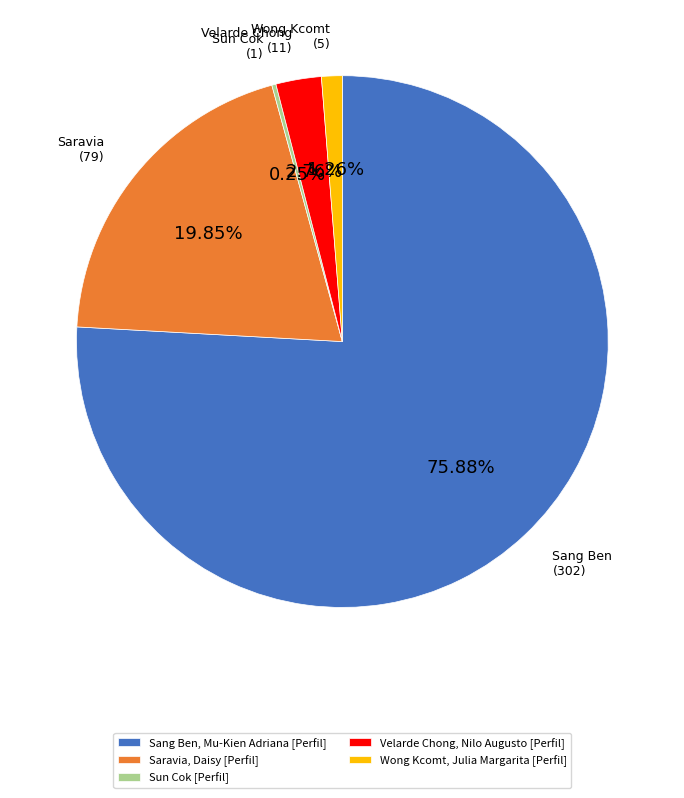

What is the ratio of the value at Saravia, Daisy [Perfil] to the value at Wong Kcomt, Julia Margarita [Perfil]?

15.8